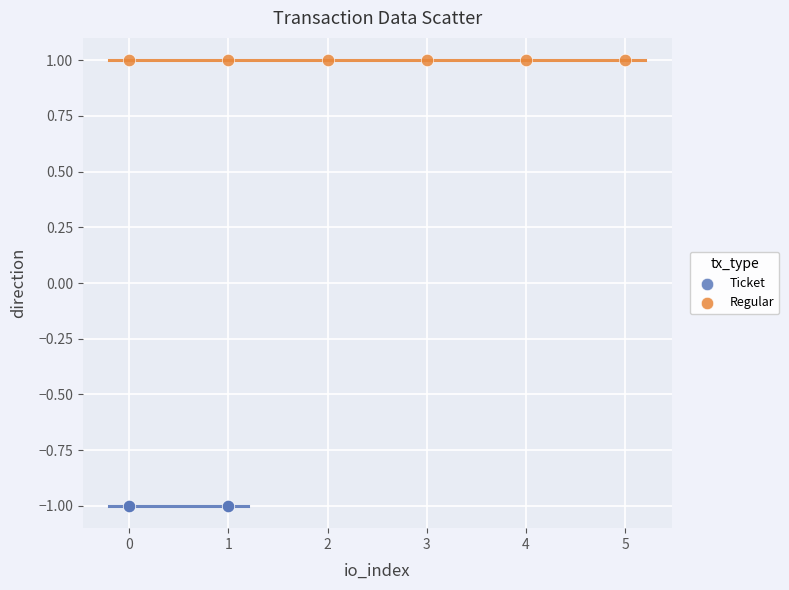

What are all the series names shown in the legend?

Ticket, Regular